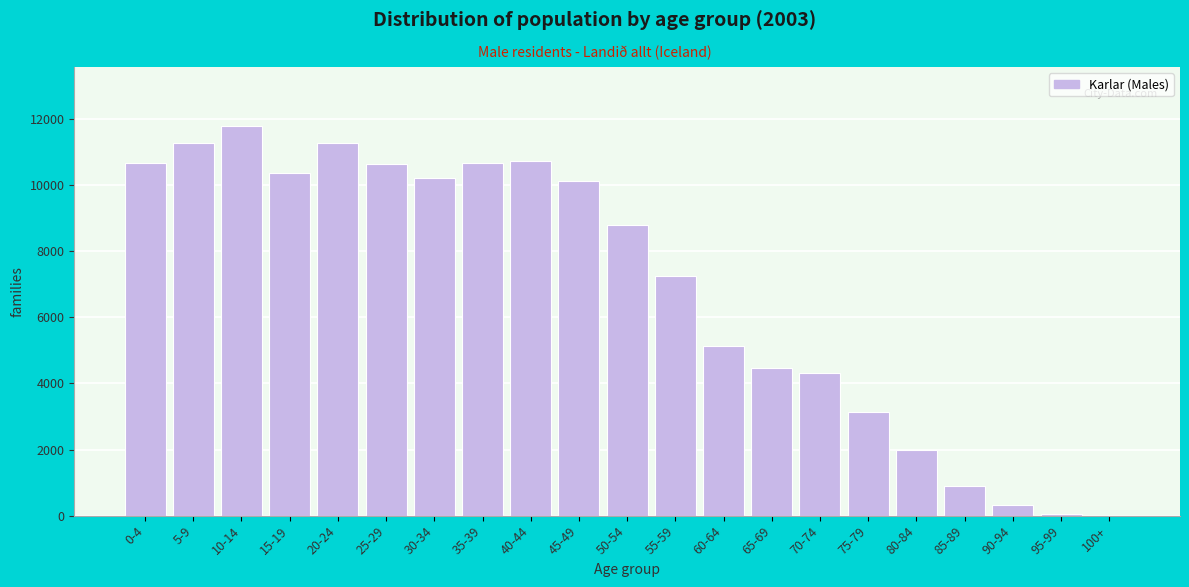

What is the maximum value shown in the chart?

11809